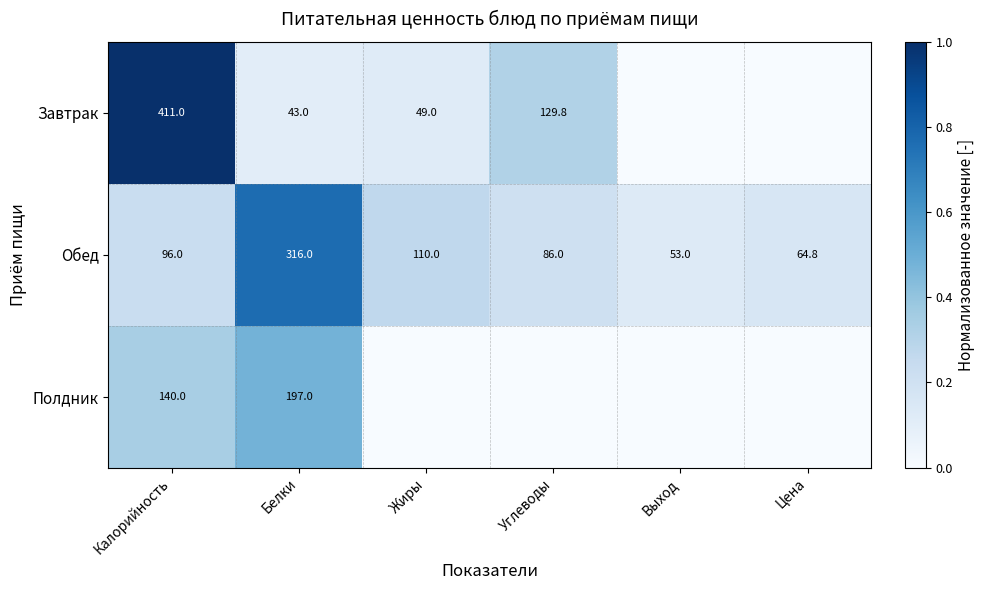

Which has a higher value, Калорийность or Выход?

Калорийность